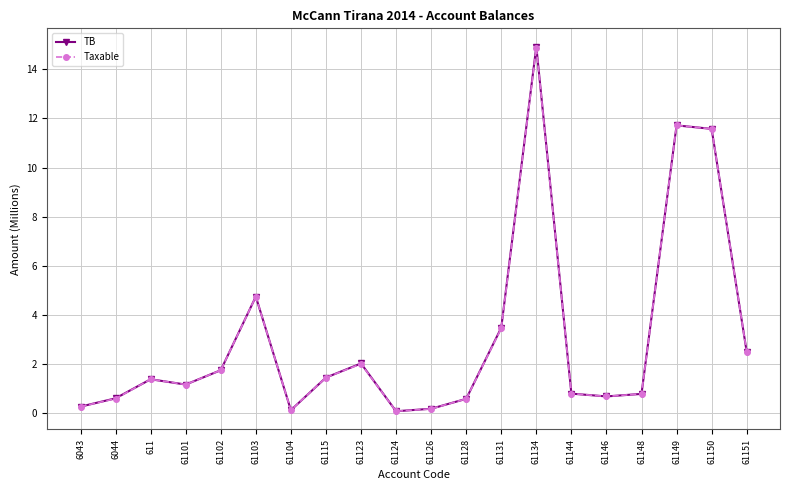

Which series has the largest range (max minus min)?

TB